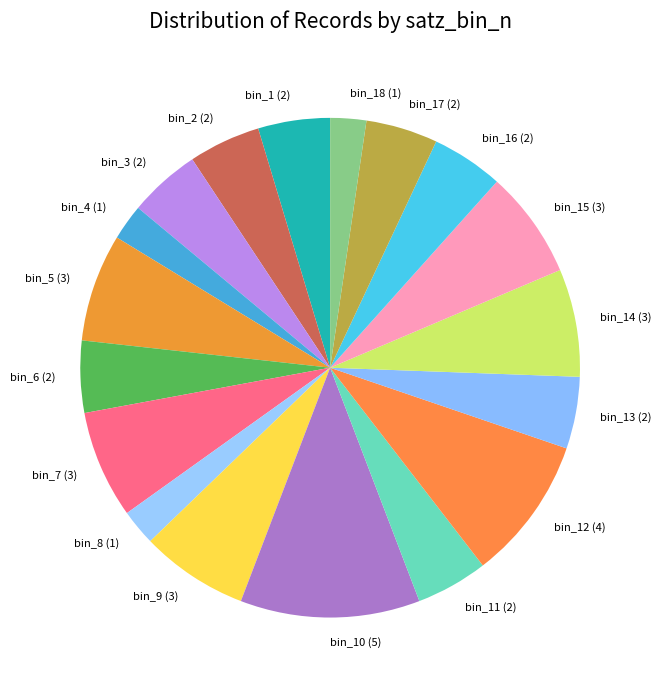

Combined, do bin_16 (2) and bin_3 (2) account for over 50%?

No